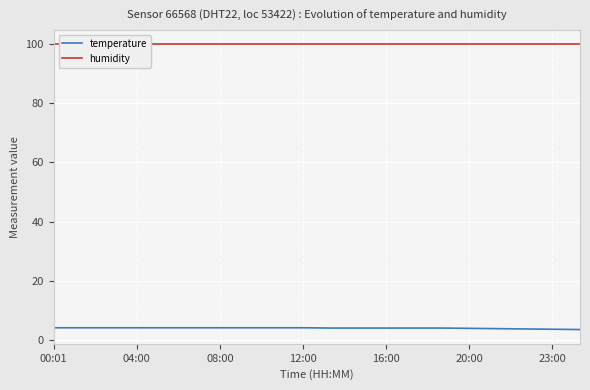

Rank the series at 00:01 from lowest to highest value.

temperature, humidity